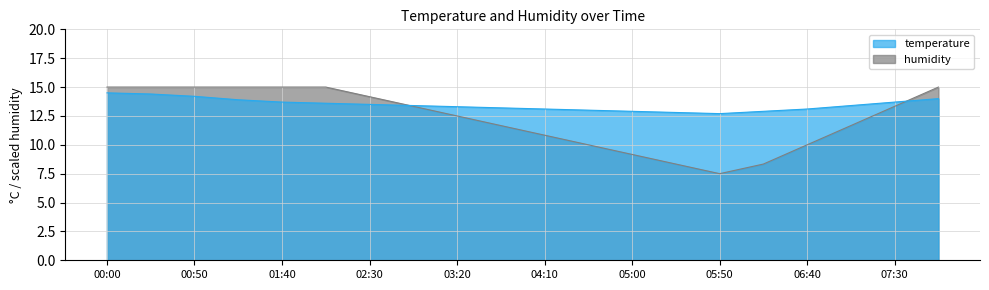

How many interior local valleys does the temperature series have?

1